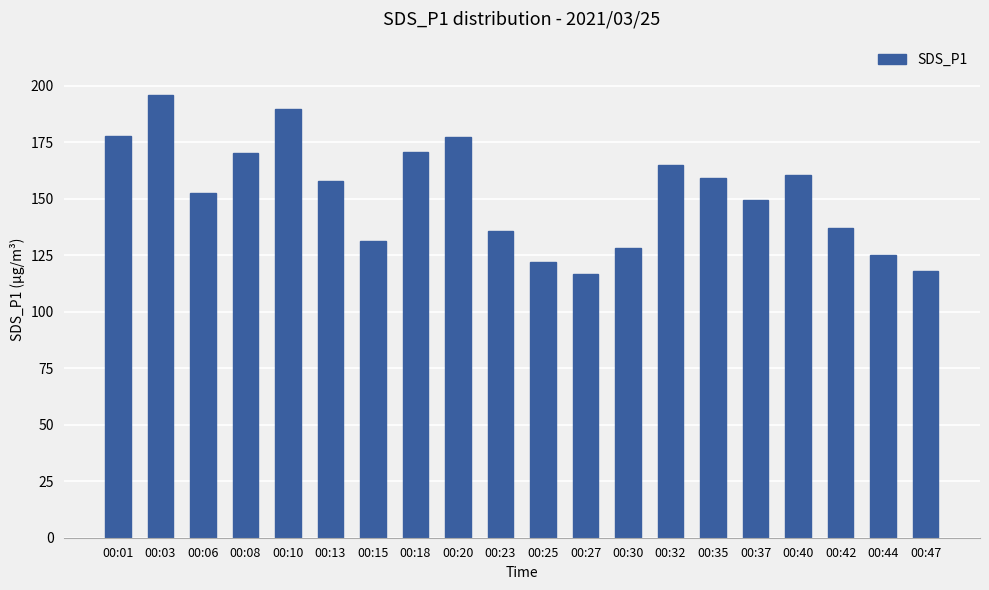

What is the change in value from 00:32 to 00:35?

-5.9